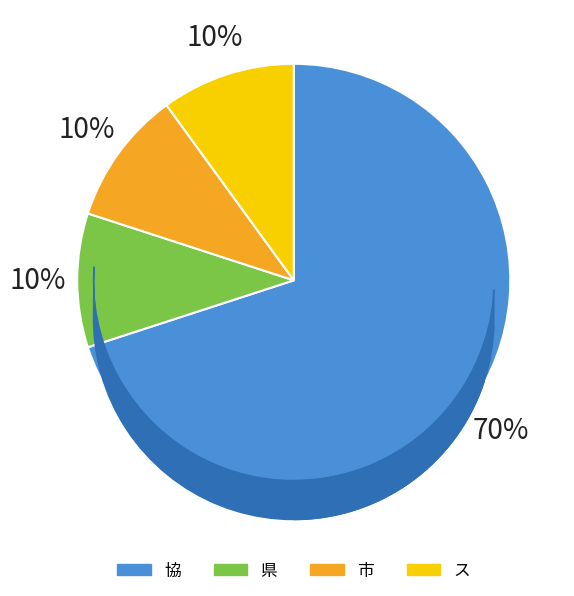

Rank the categories by value from lowest to highest.

県, 市, ス, 協